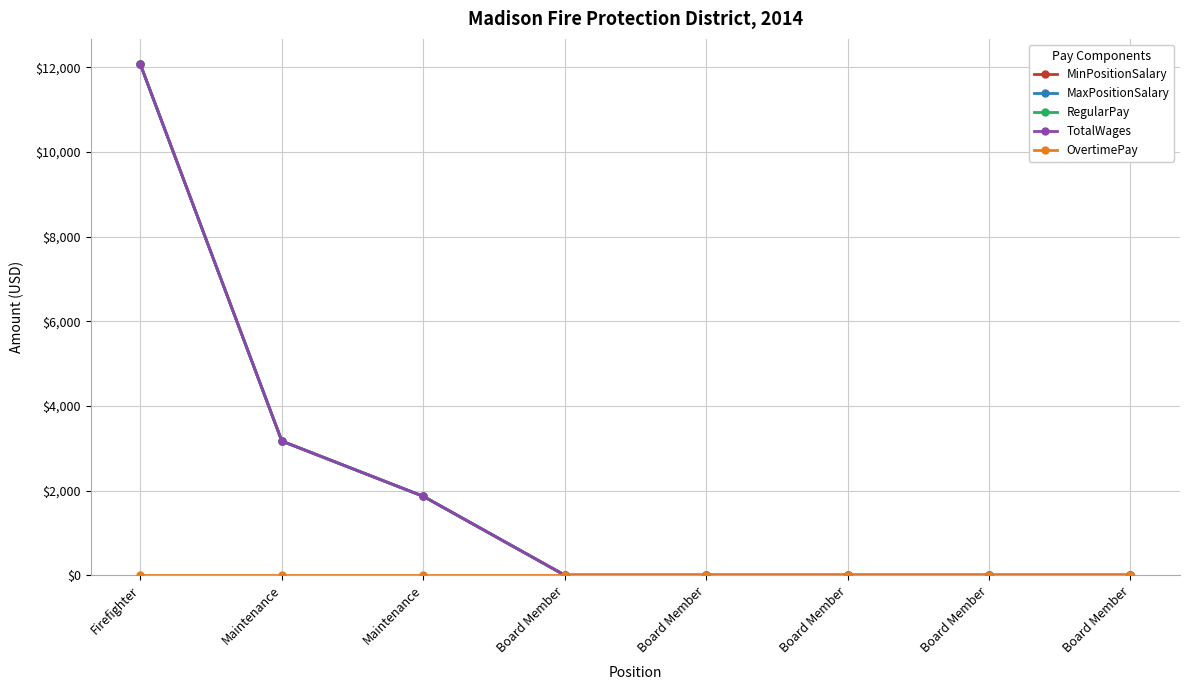

Does the chart have visible grid lines?

Yes